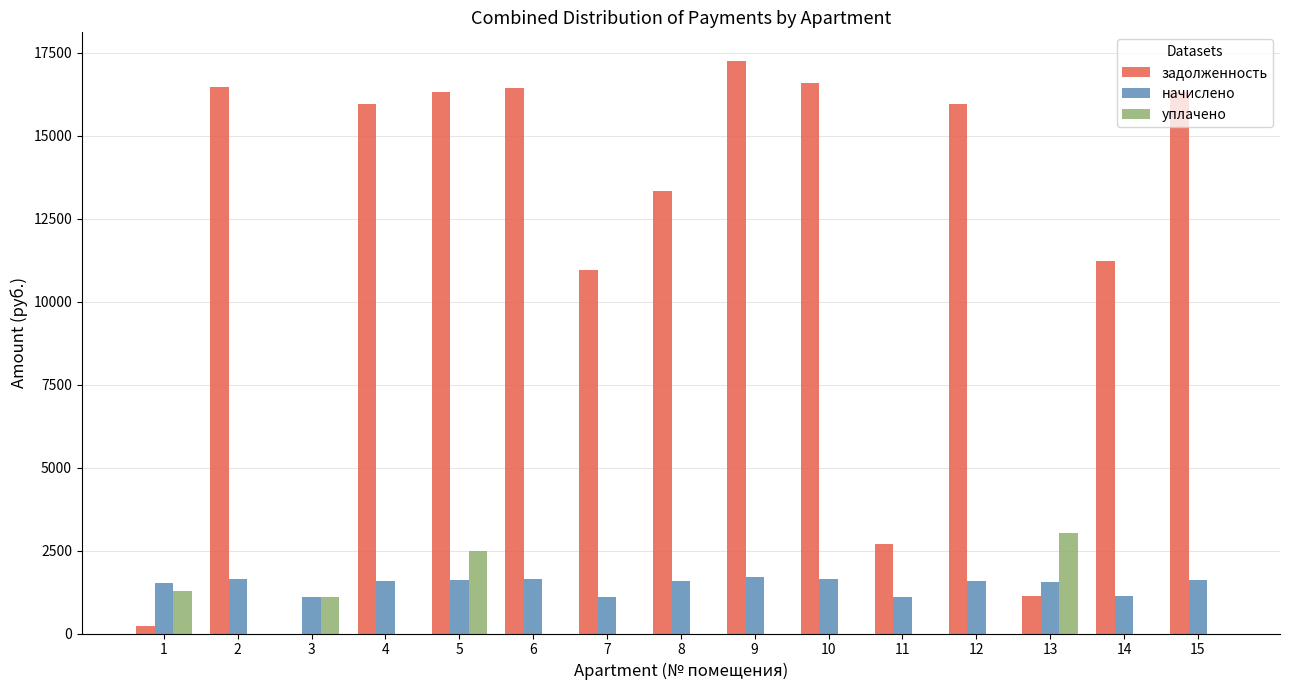

Which series has the largest total across all categories?

задолженность